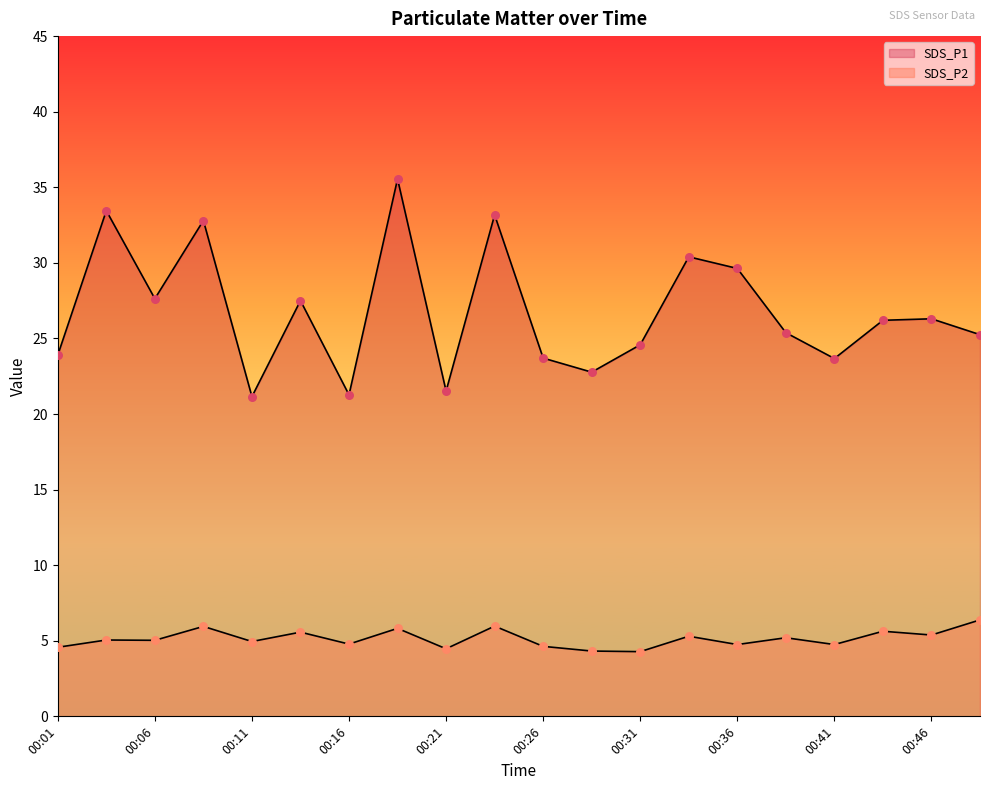

Which series reaches the minimum Y coordinate?

SDS_P2